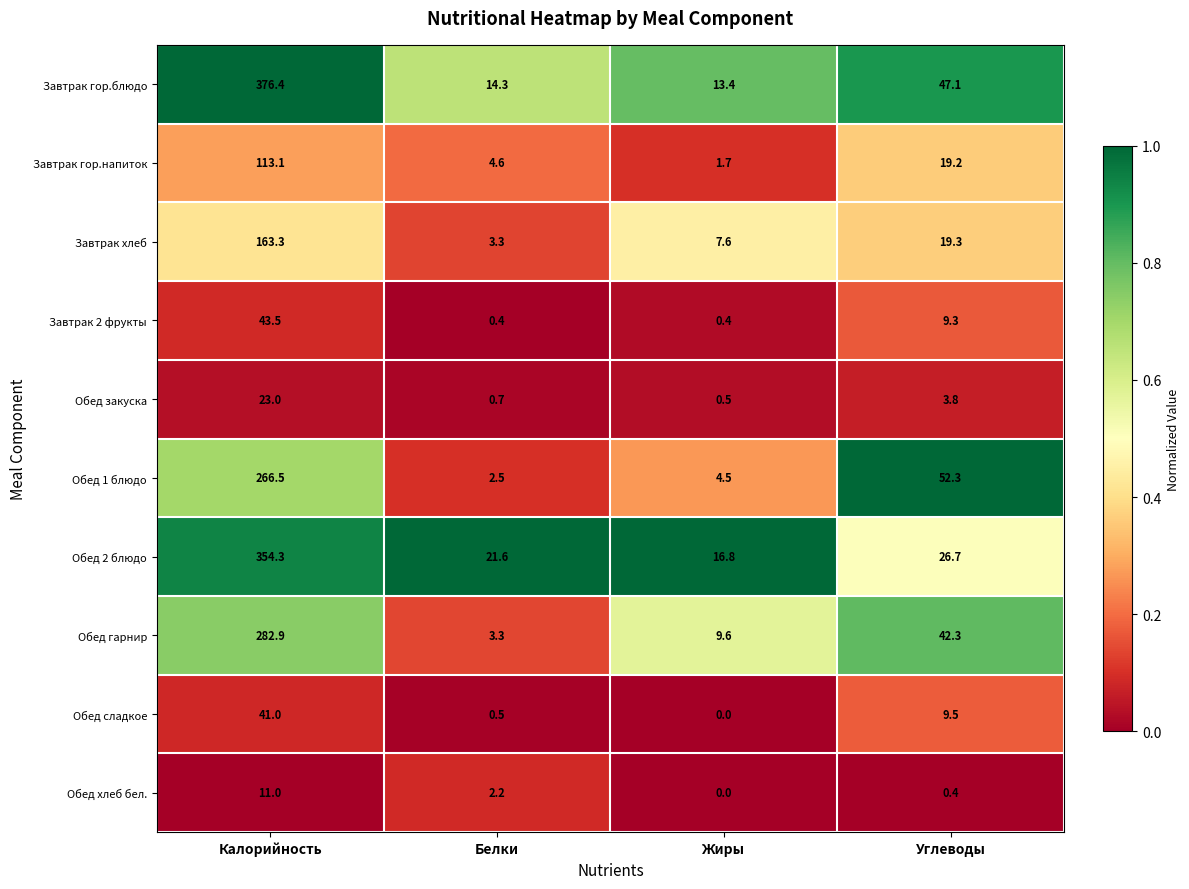

What value does the Завтрак хлеб series have at Белки?

3.3